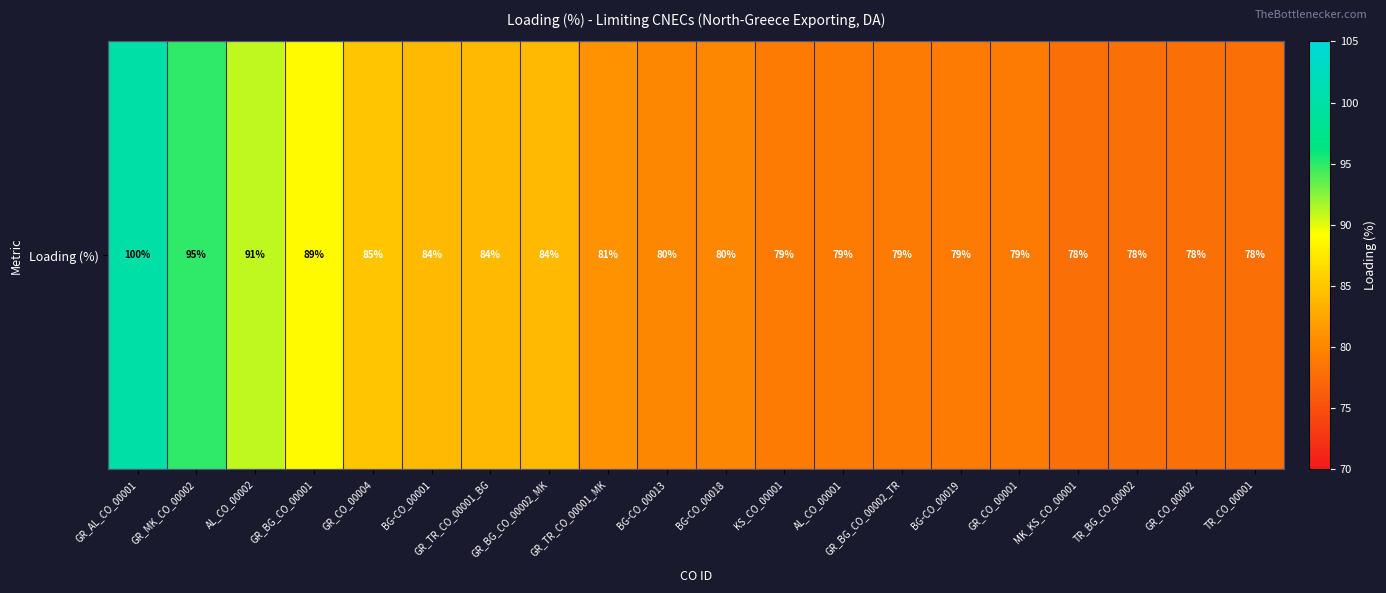

True or false: the data shows 84 at GR_TR_CO_00001_BG.

True